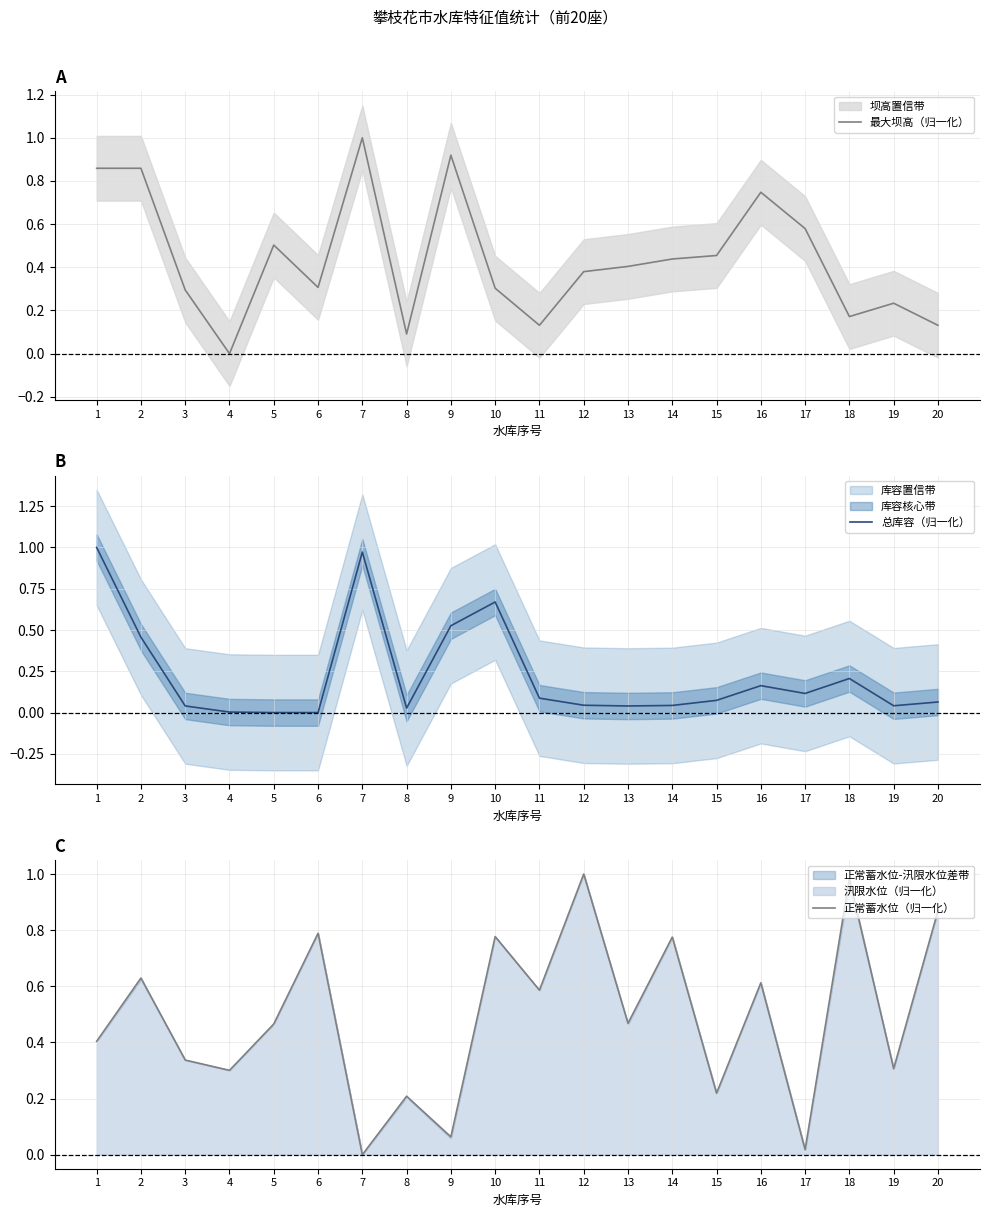

How many values in 正常蓄水位（归一化） are above zero?

19